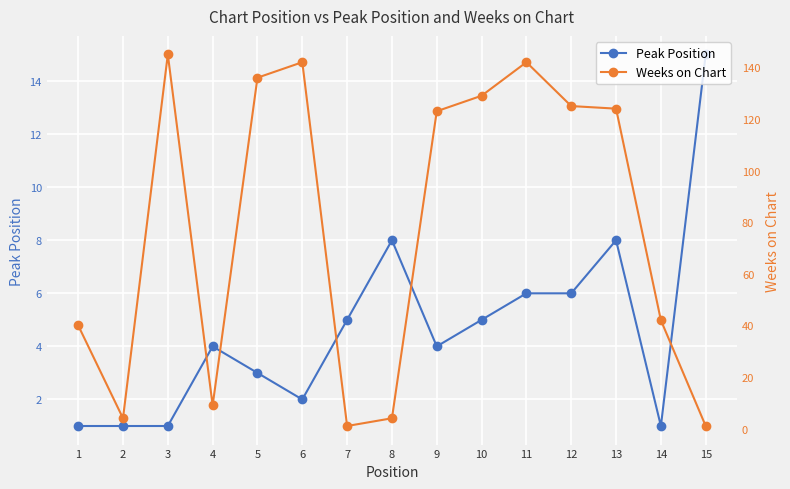

Which category has the lowest value across all series?

1